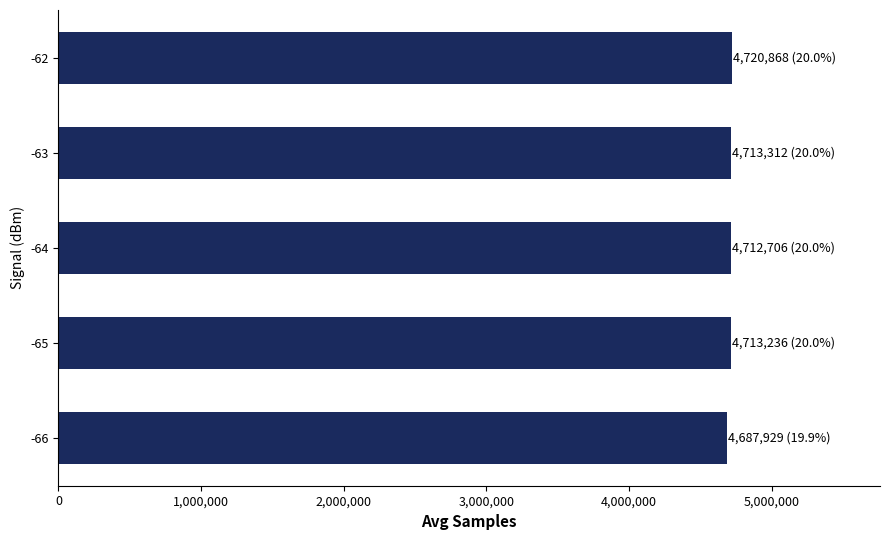

What is the ratio of the value at -66 to the value at -62?

1.0